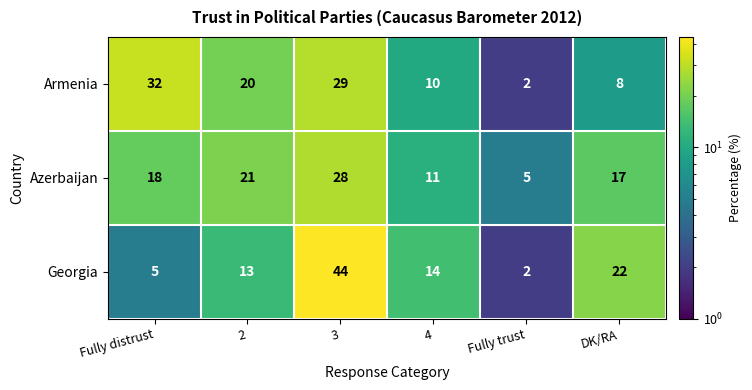

Which series changed the most between 3 and DK/RA?

Georgia